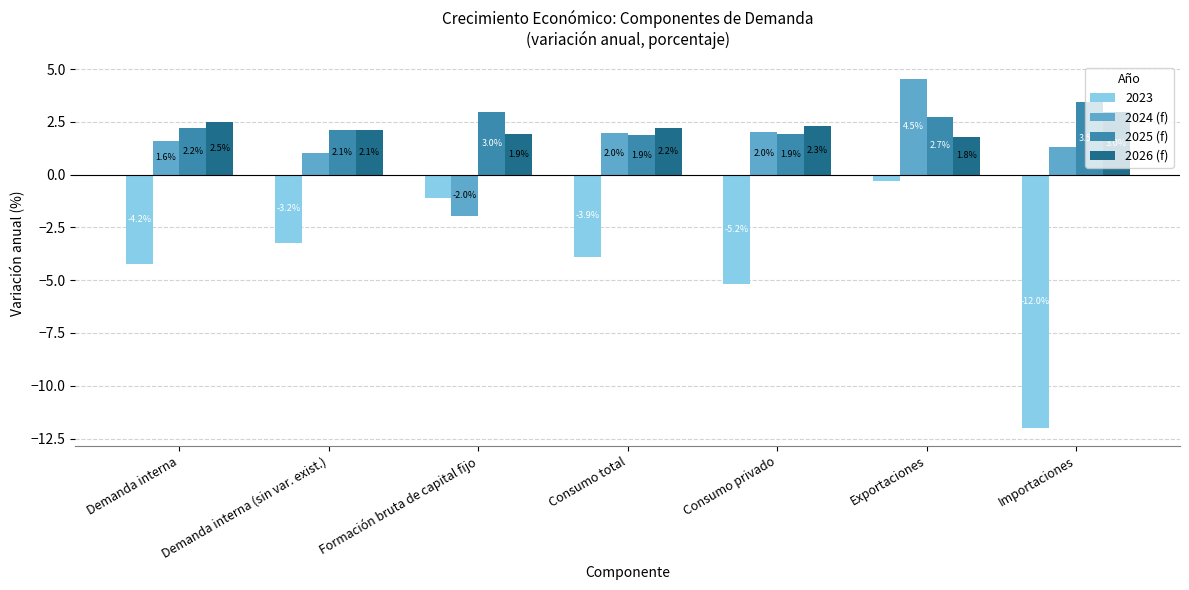

True or false: 2024 (f) has a value of 1.3 at Importaciones.

True